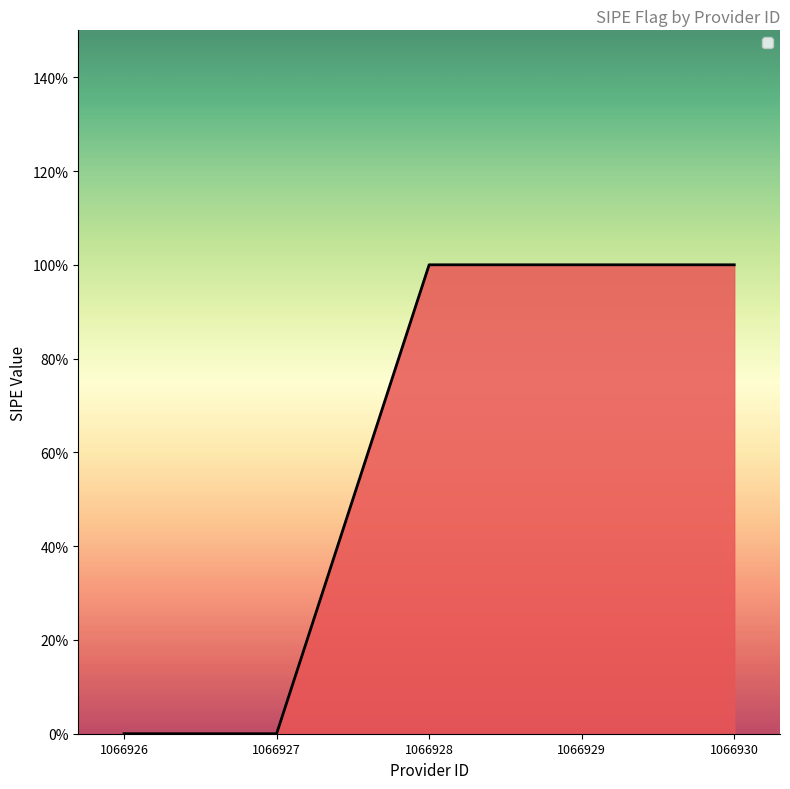

Does the chart display data point markers on the line(s)?

No